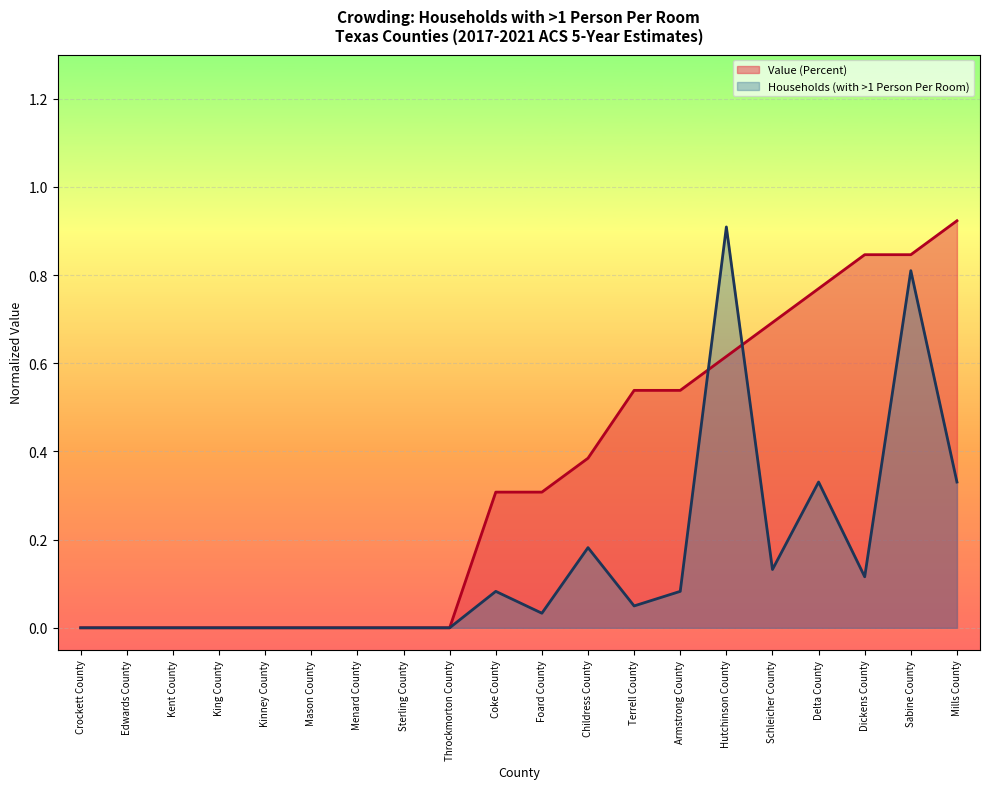

Which category has the highest value in the Households (with >1 Person Per Room) series?

Hutchinson County